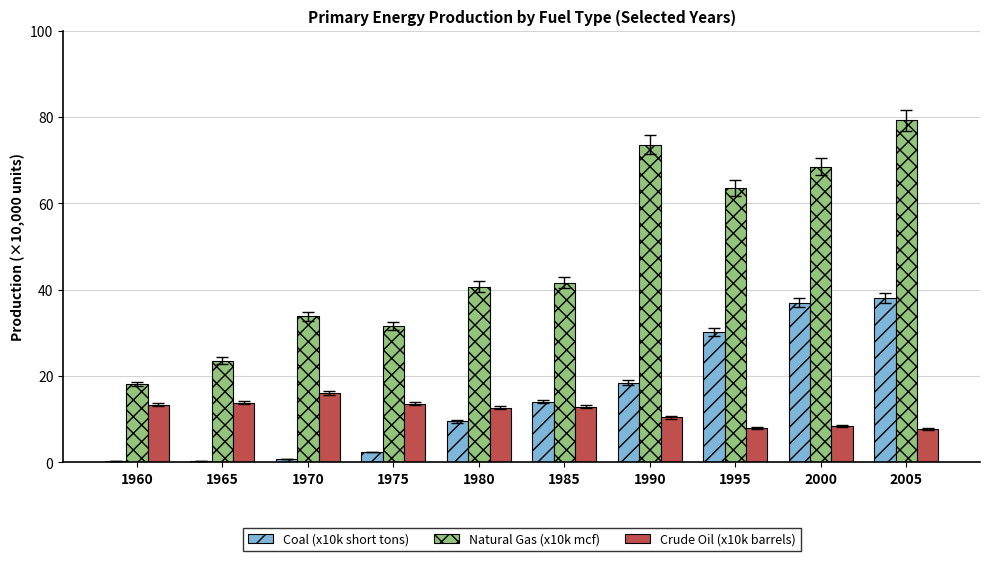

What is the sum of the Coal (x10k short tons) values at 1960 and 1985?

14.3